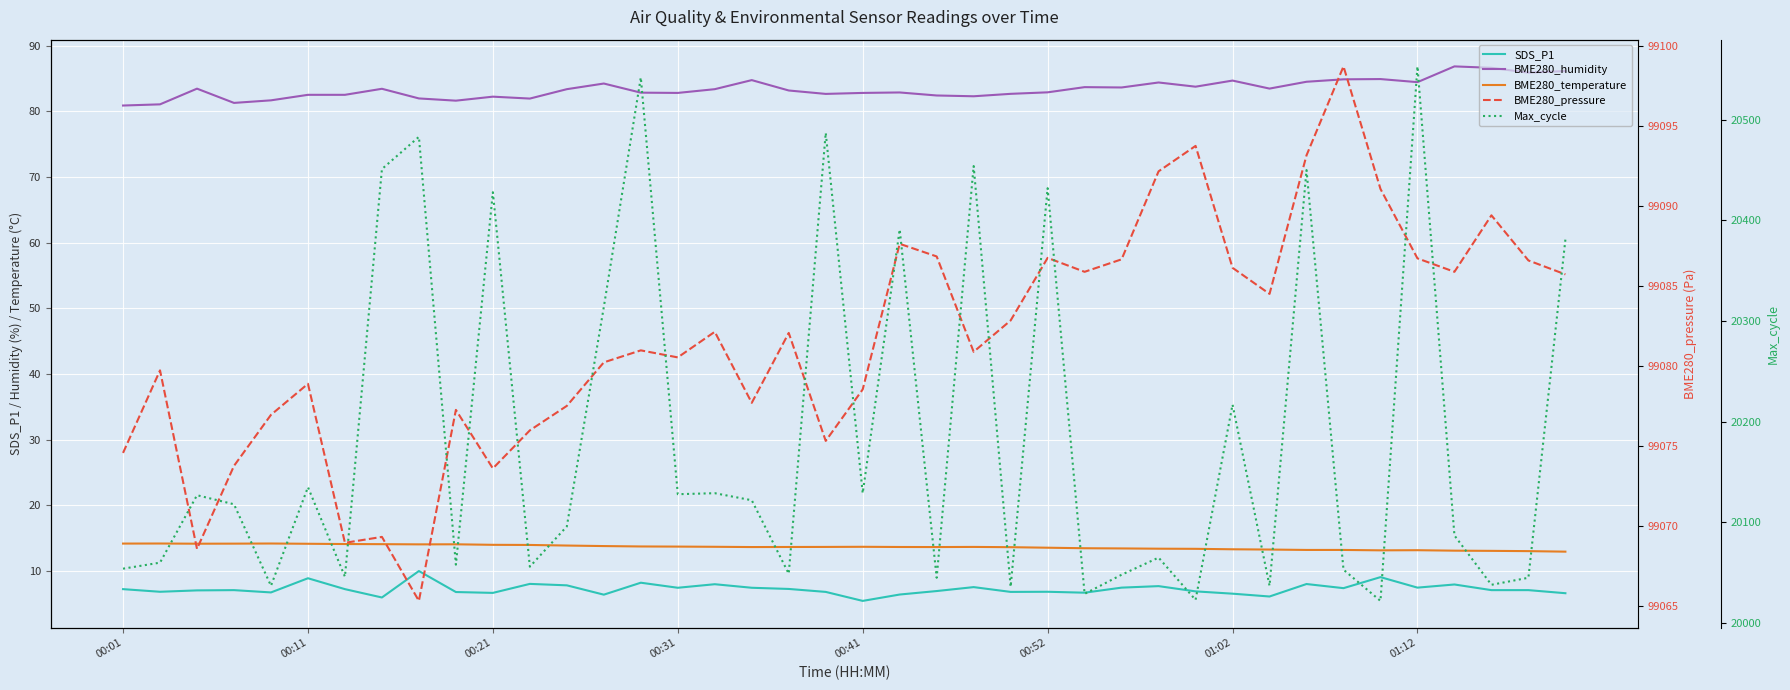

Is it true that BME280_temperature equals 13.6 at 24?

True